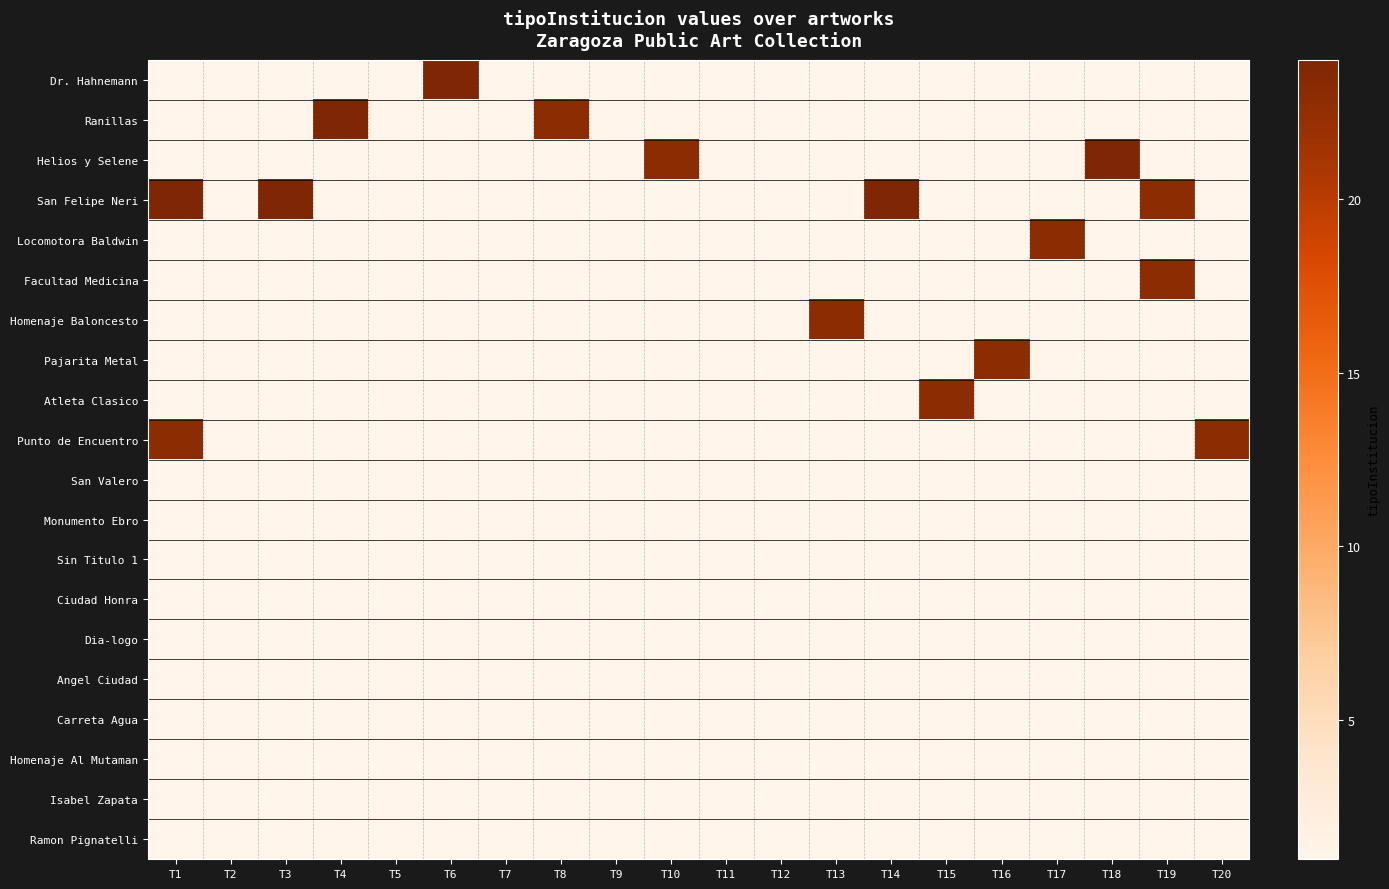

Rank the series by their maximum value, from lowest to highest.

San Valero, Monumento Ebro, Sin Titulo 1, Ciudad Honra, Dia-logo, Angel Ciudad, Carreta Agua, Homenaje Al Mutaman, Isabel Zapata, Ramon Pignatelli, Locomotora Baldwin, Facultad Medicina, Homenaje Baloncesto, Pajarita Metal, Atleta Clasico, Punto de Encuentro, Dr. Hahnemann, Ranillas, Helios y Selene, San Felipe Neri